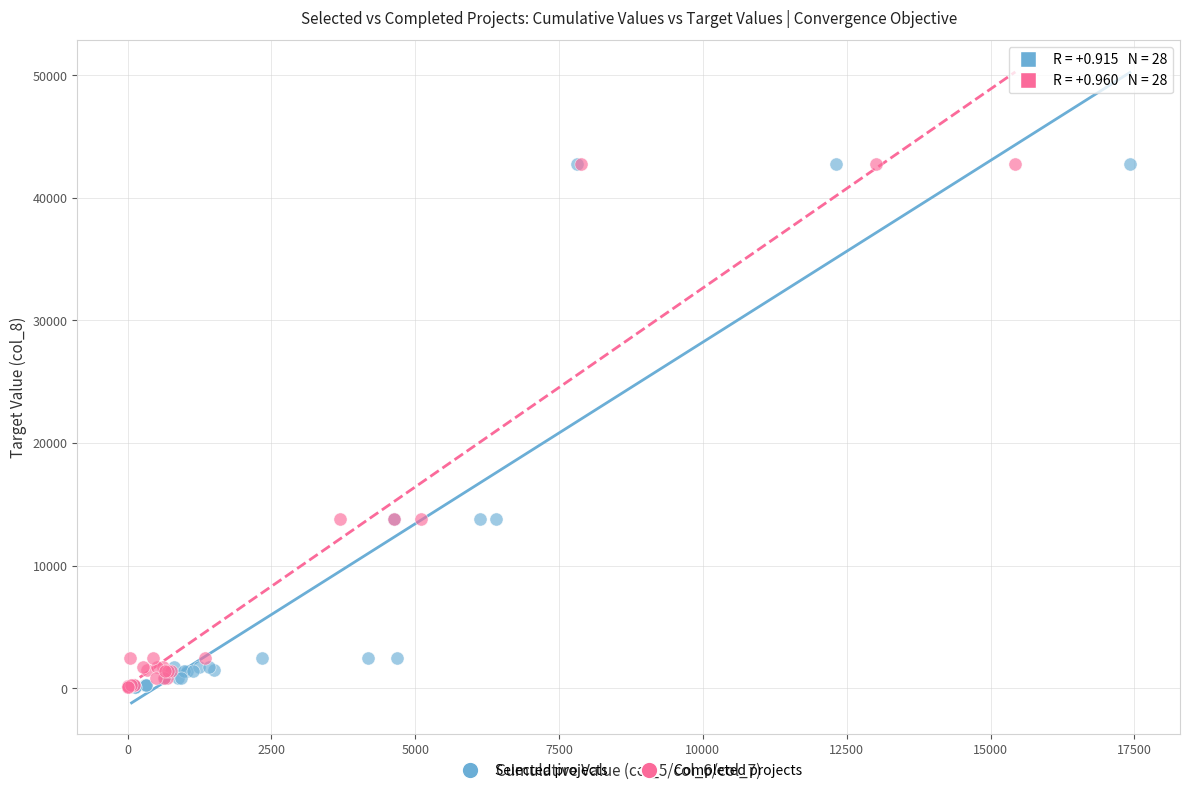

What are all the series names shown in the legend?

Selected projects, Completed projects